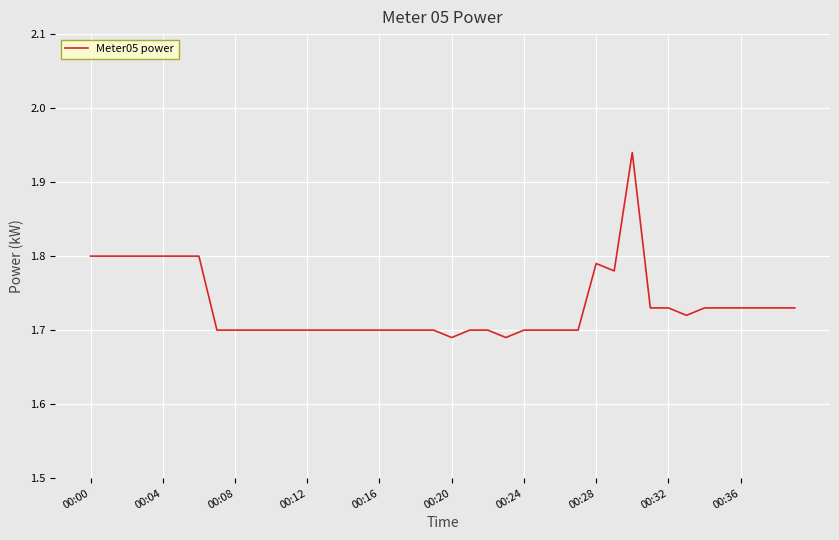

Is this an area chart (filled region under the line)?

No